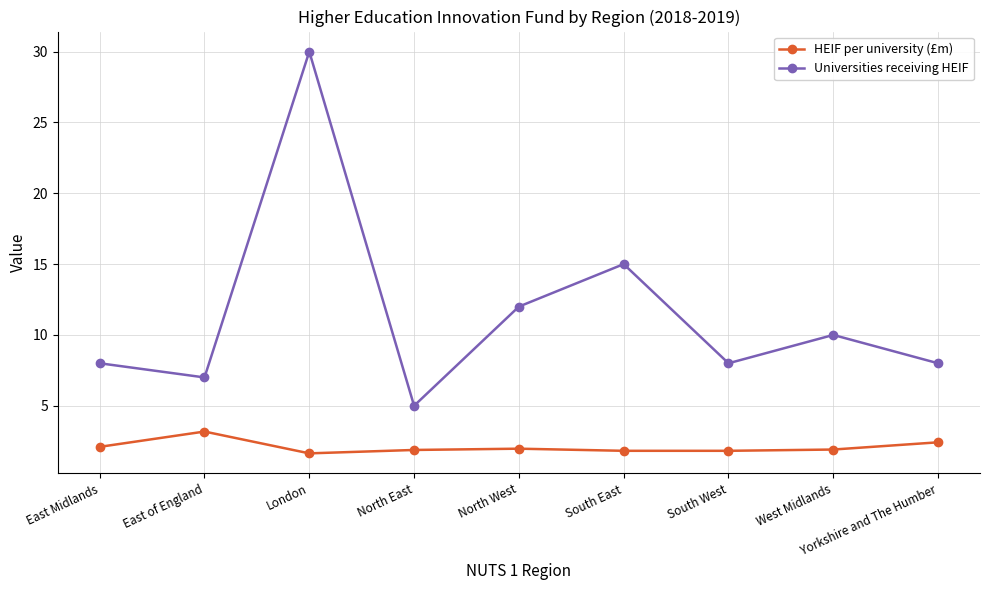

True or false: HEIF per university (£m) and Universities receiving HEIF cross at least once.

False